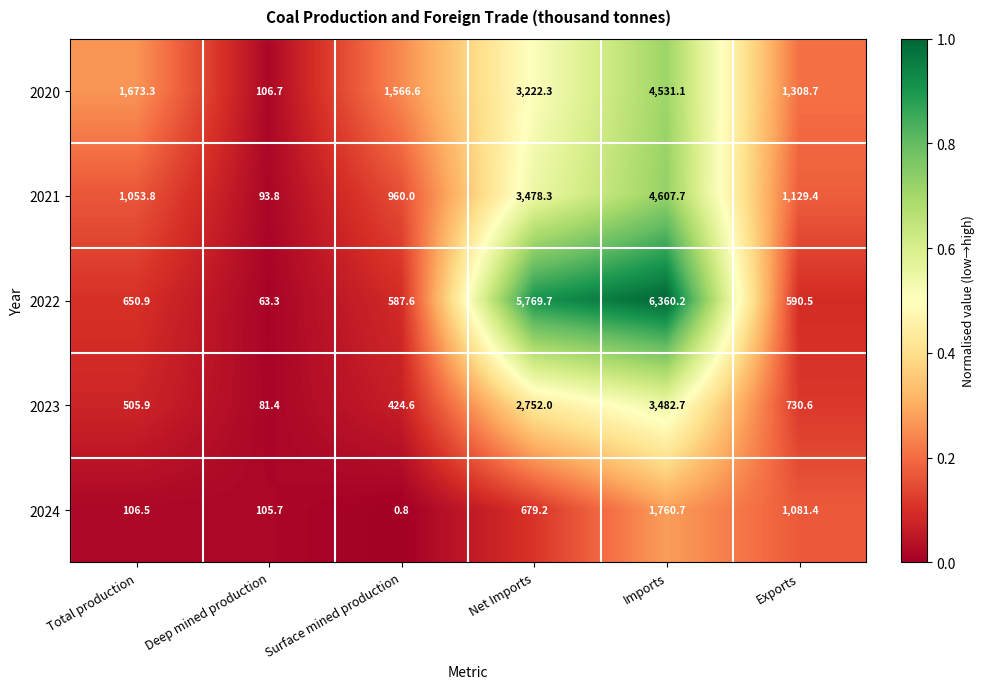

Which series has the largest range (max minus min)?

2022